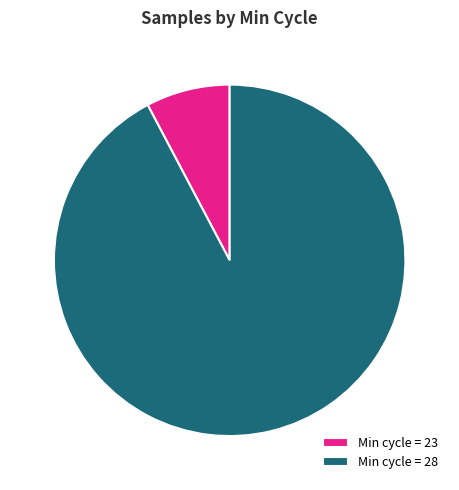

Do Min cycle = 28 and Min cycle = 23 together represent more than half of the pie?

Yes